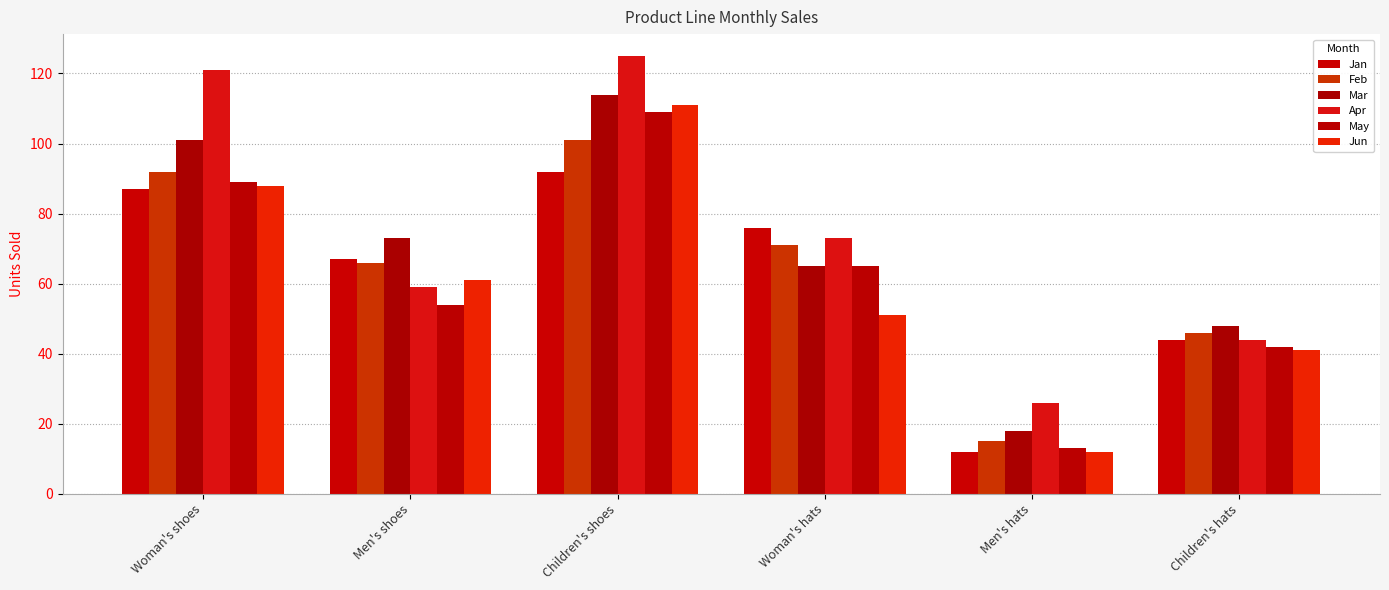

How many bars are there in total?

36